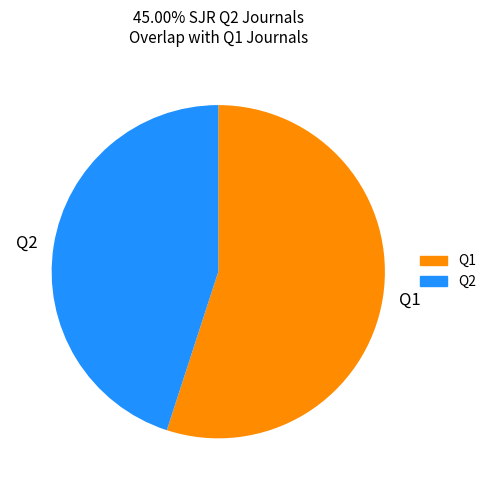

Which category has the biggest portion of the pie?

Q1